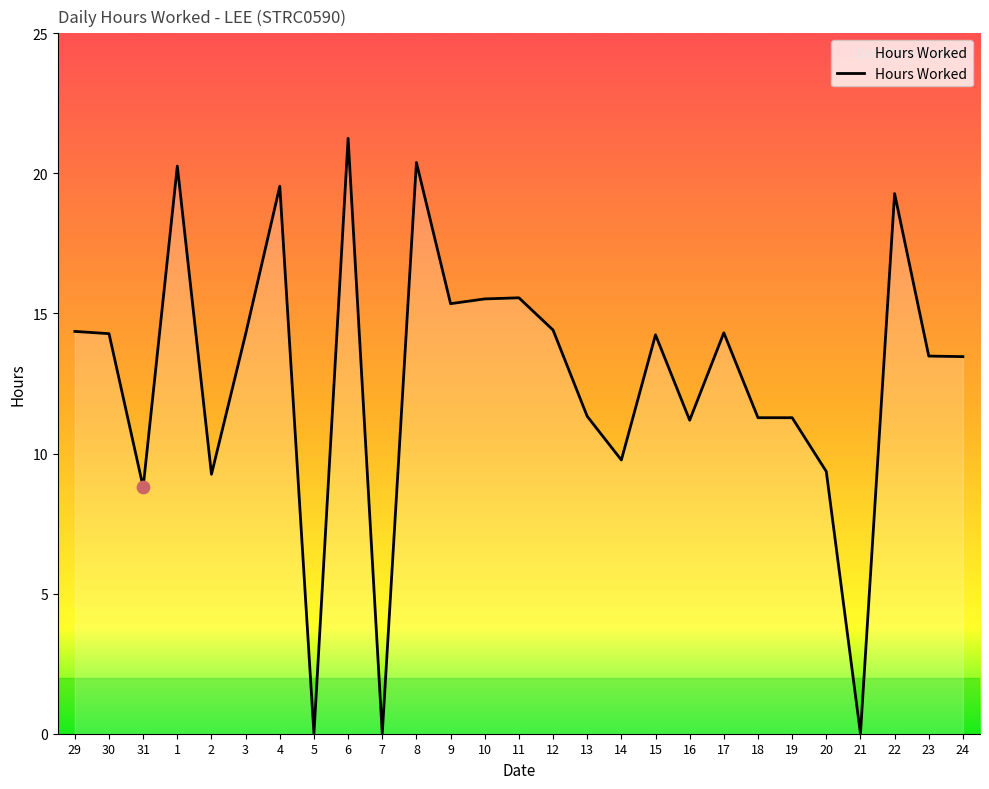

Between 19 and 22, which is larger?

22